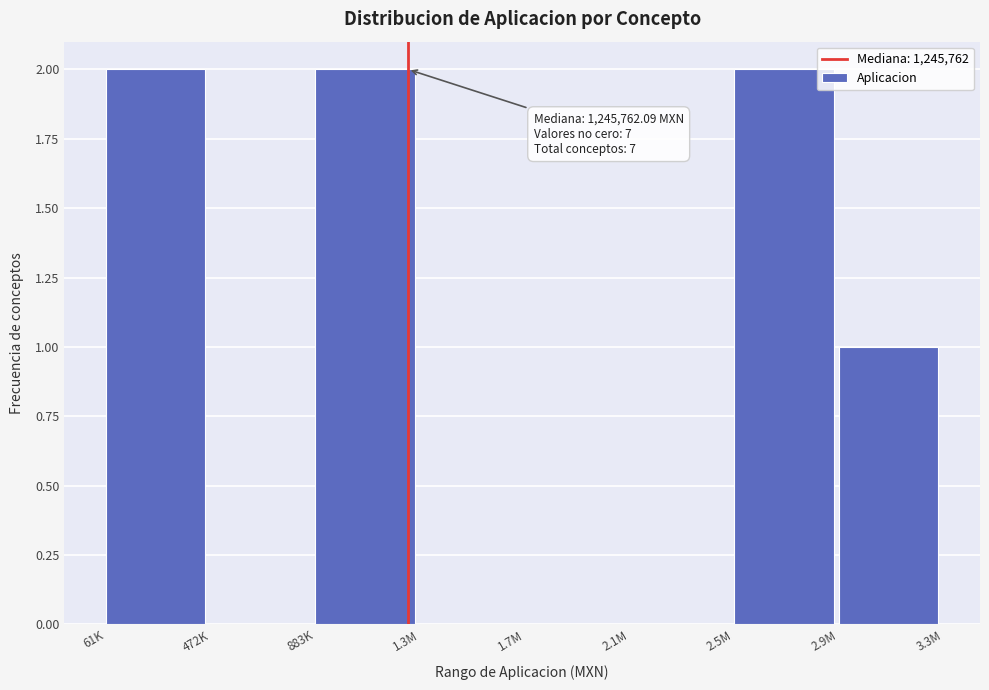

Reading left to right, transcribe all the data shown in this chart.

61K=2	472K=0	883K=2	1.3M=0	1.7M=0	2.1M=0	2.5M=2	2.9M=1